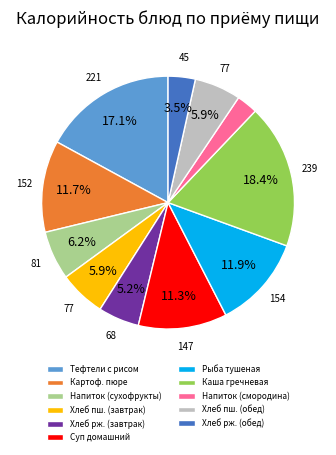

Which category has the biggest portion of the pie?

Каша гречневая